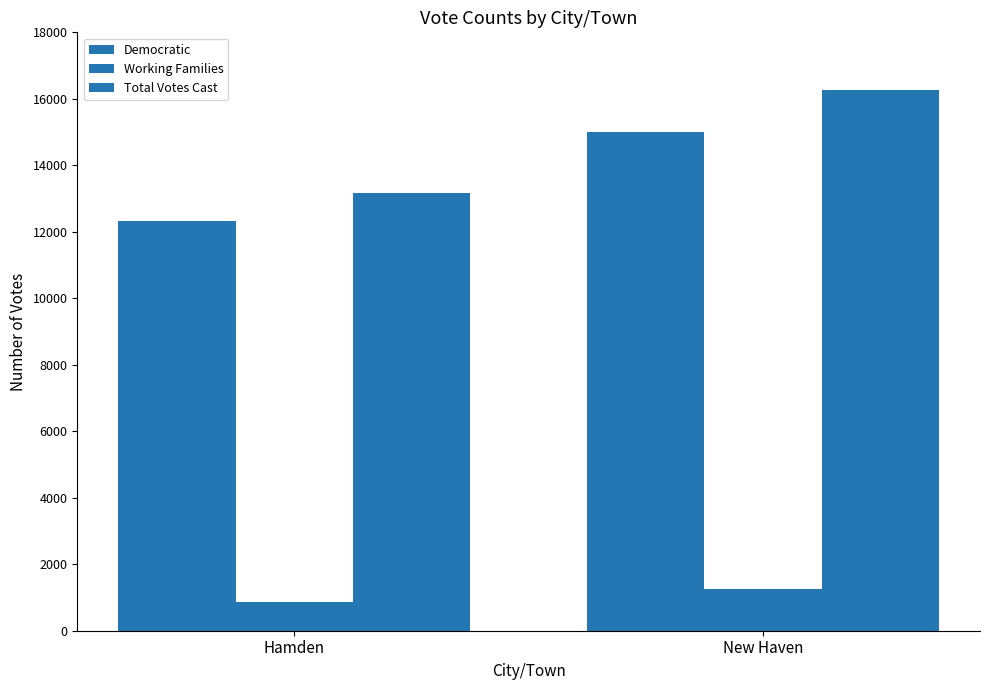

How many groups of bars are there?

2